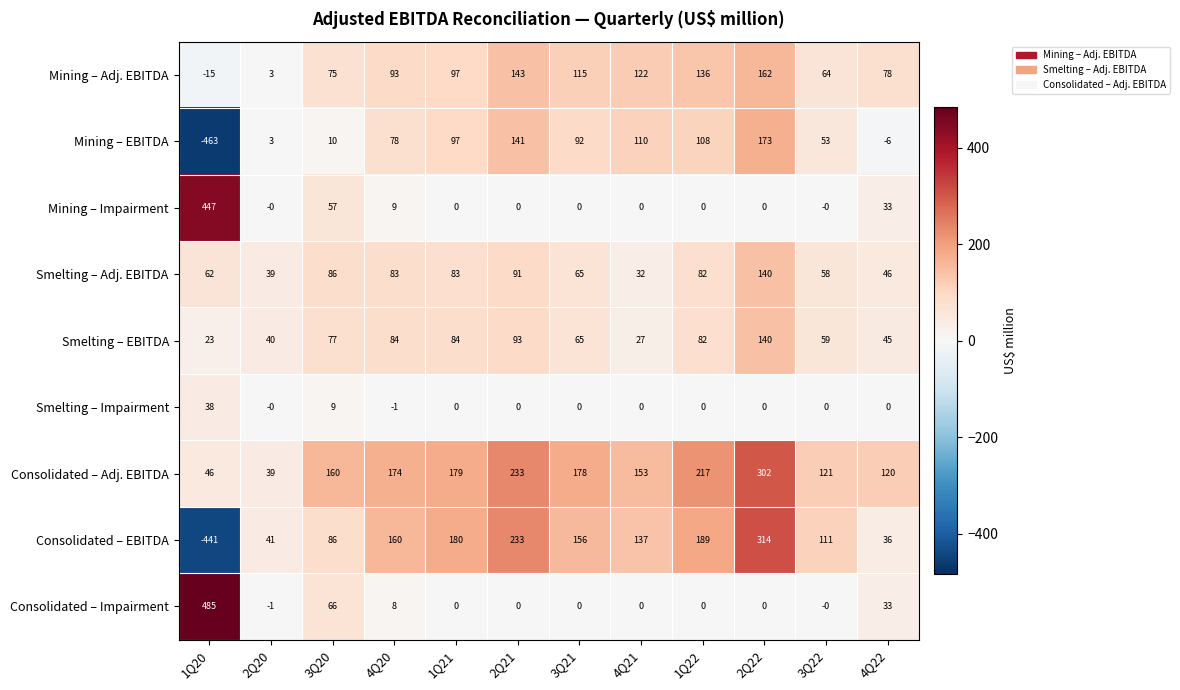

What is the minimum value shown in the chart?

-463